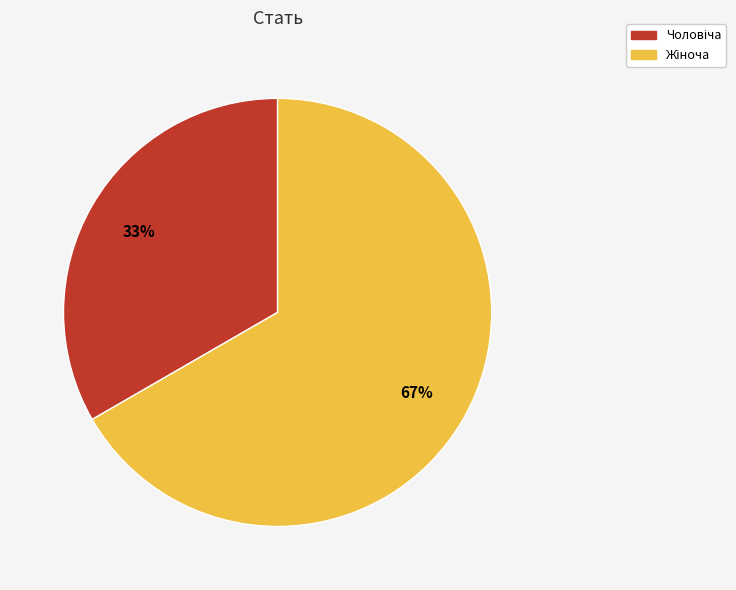

How many segments does this pie chart have?

2